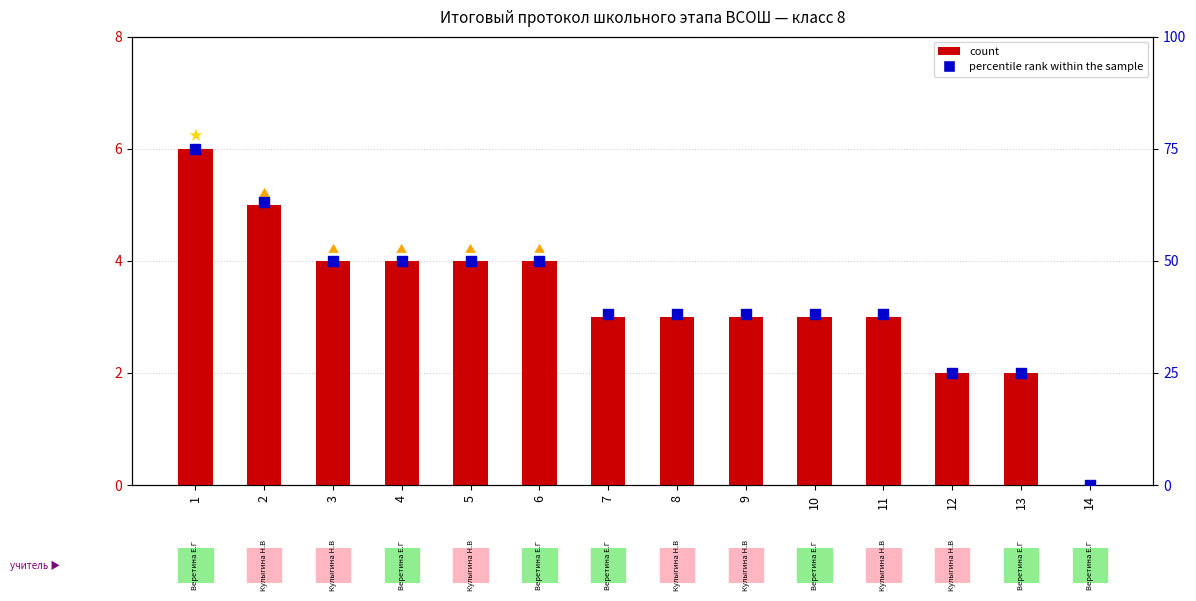

Which series contains the lowest Y value?

count